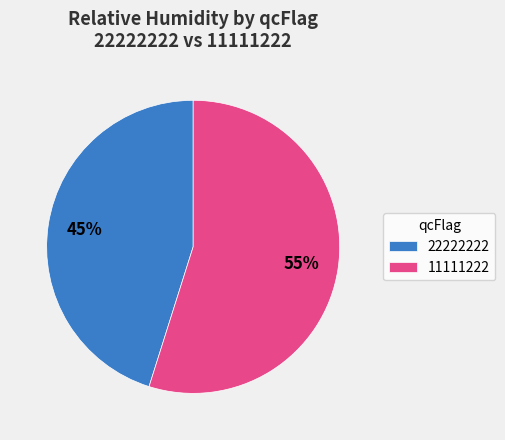

What is the largest slice in the pie chart?

11111222